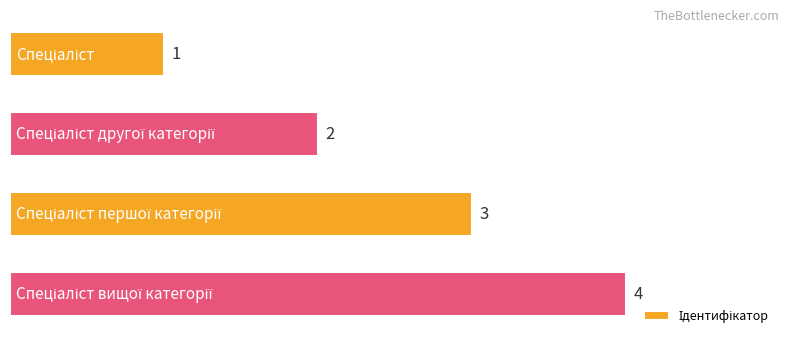

What is the sum of all values?

10